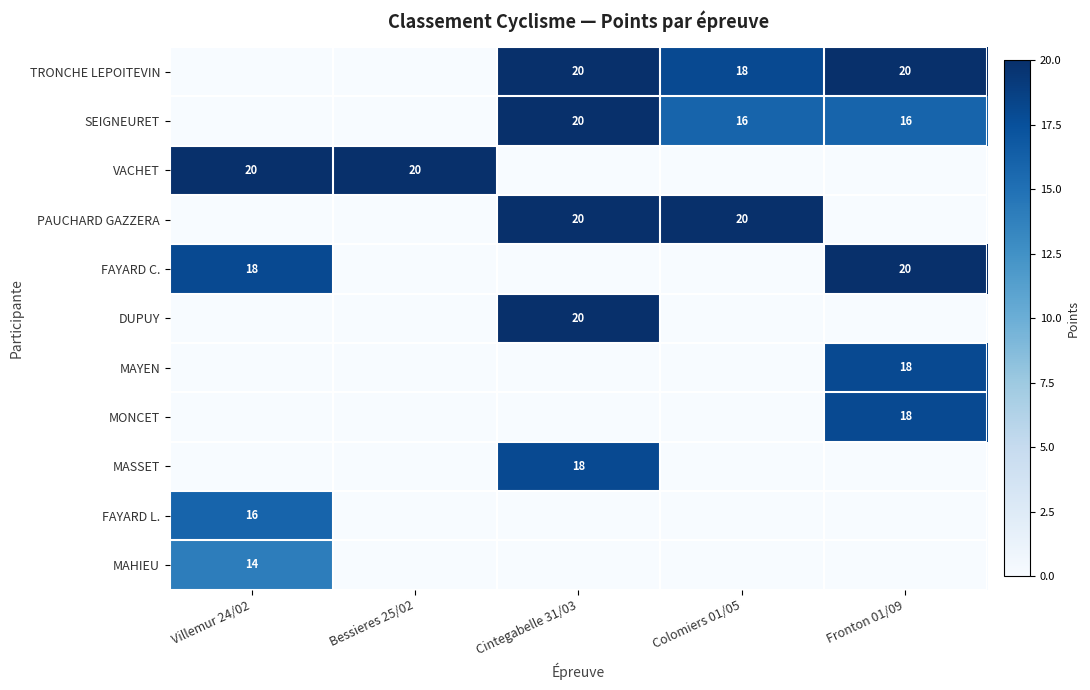

True or false: MAHIEU has a value of 6 at Villemur 24/02.

False